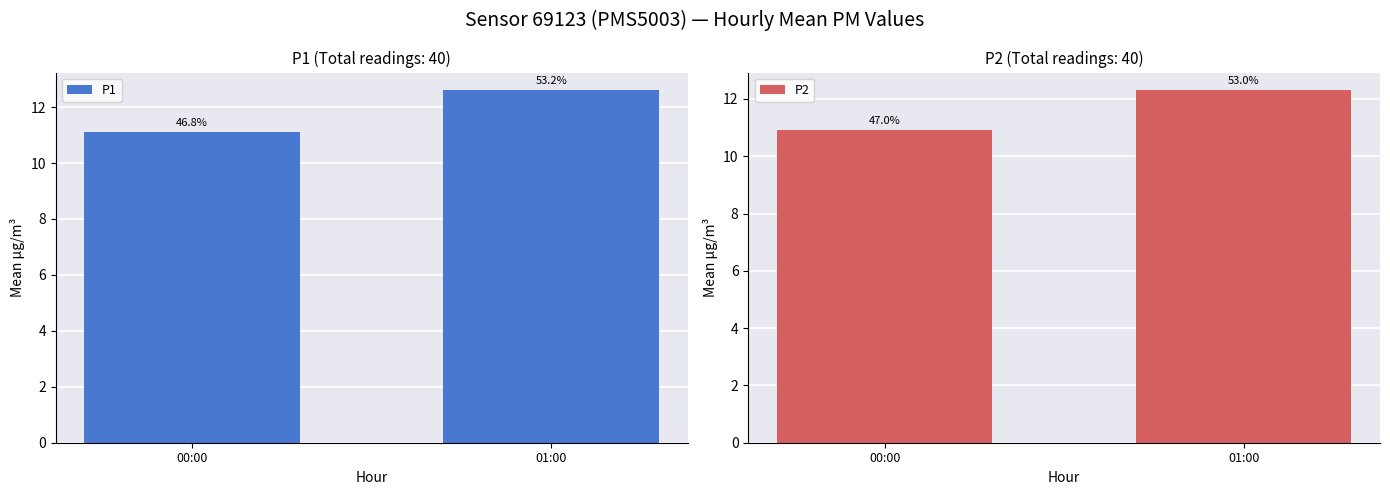

Which series changed the most between 00:00 and 01:00?

P1